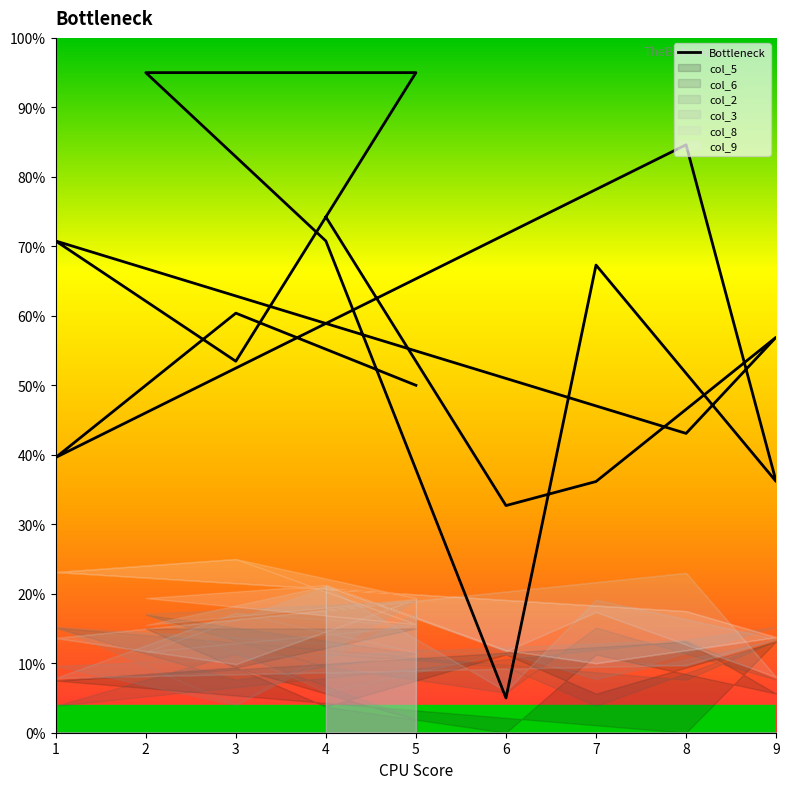

How many data points are less than 56?

8